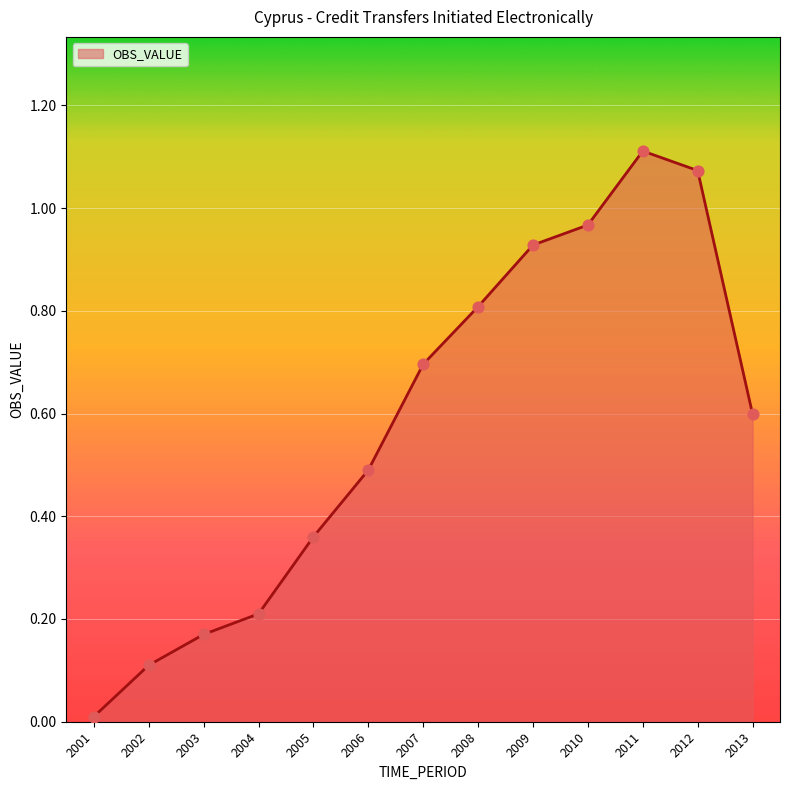

Which has a higher value, 2009 or 2007?

2009